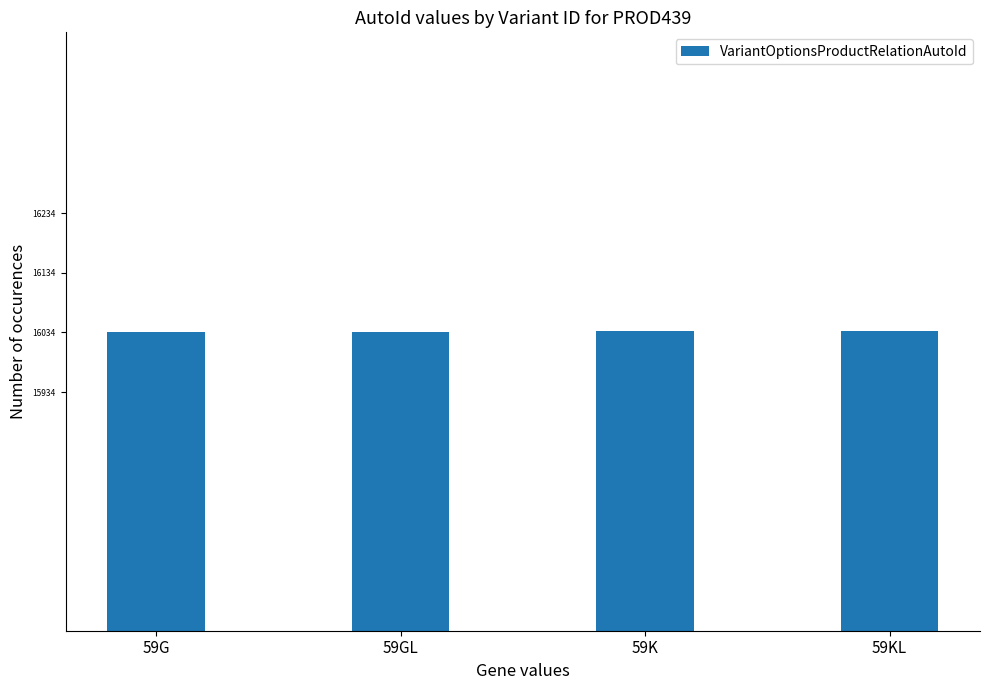

The value at 59K is 7325. True or false?

False